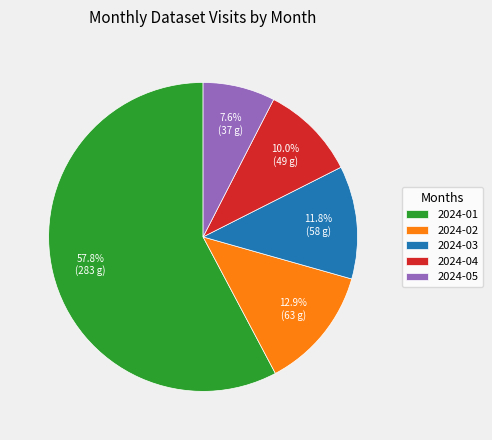

To the nearest percent, what is the difference between the largest and smallest slice percentages?

50%